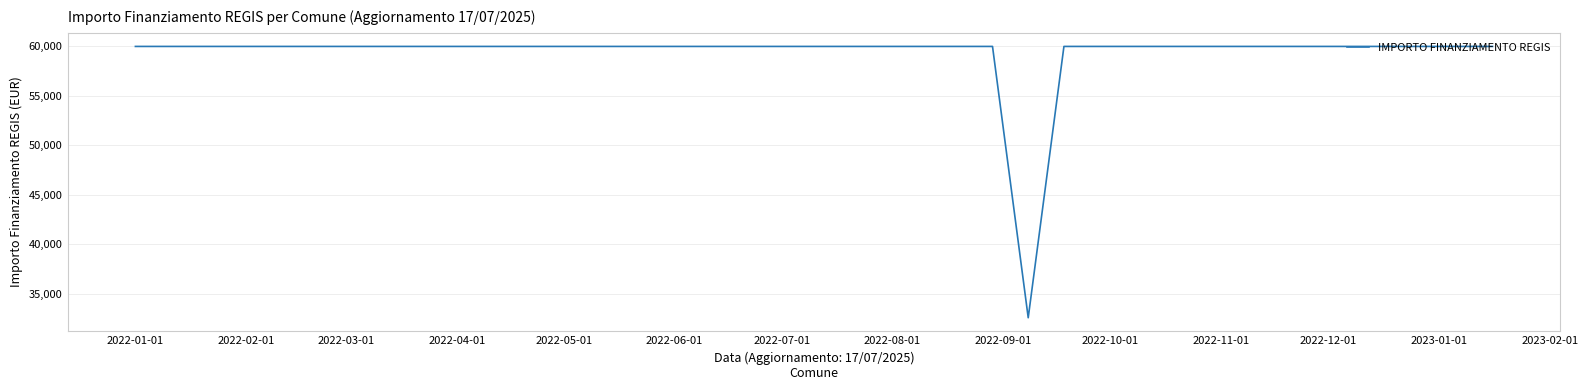

What is the greatest value displayed?

59966